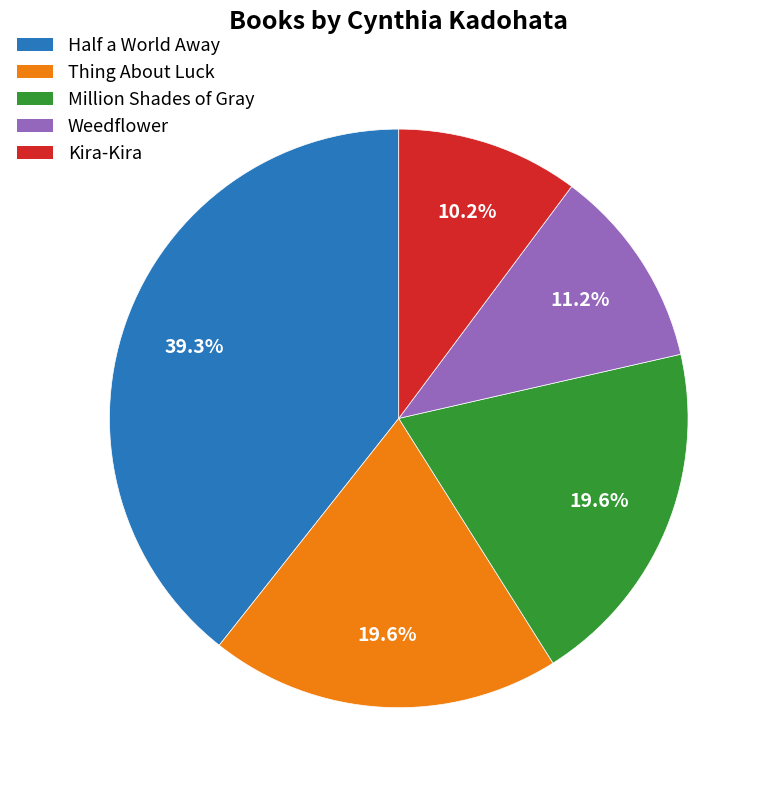

Count the number of slices in the pie.

5